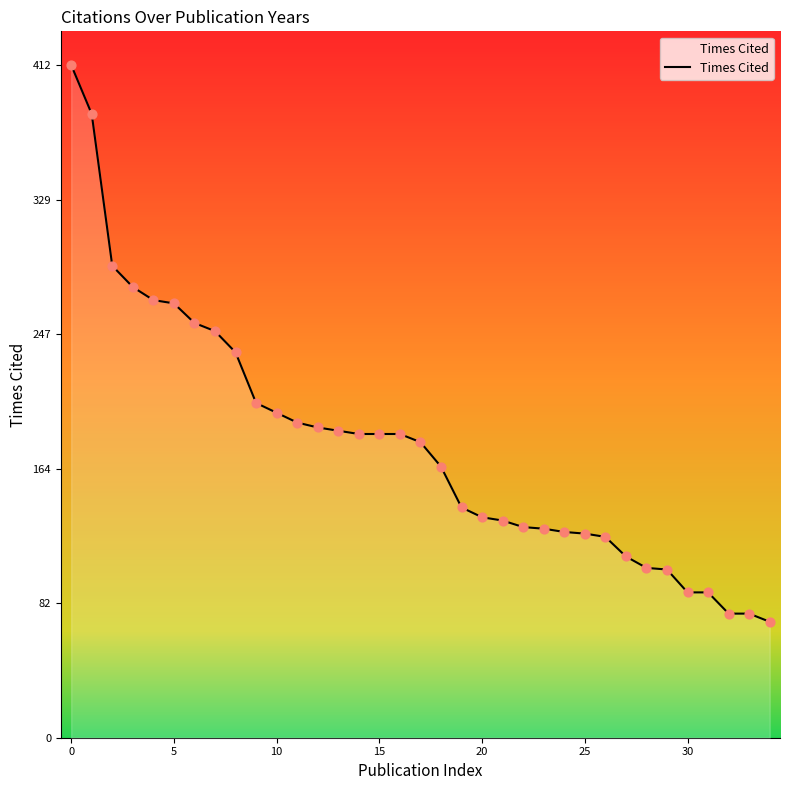

What is the smallest value displayed?

71